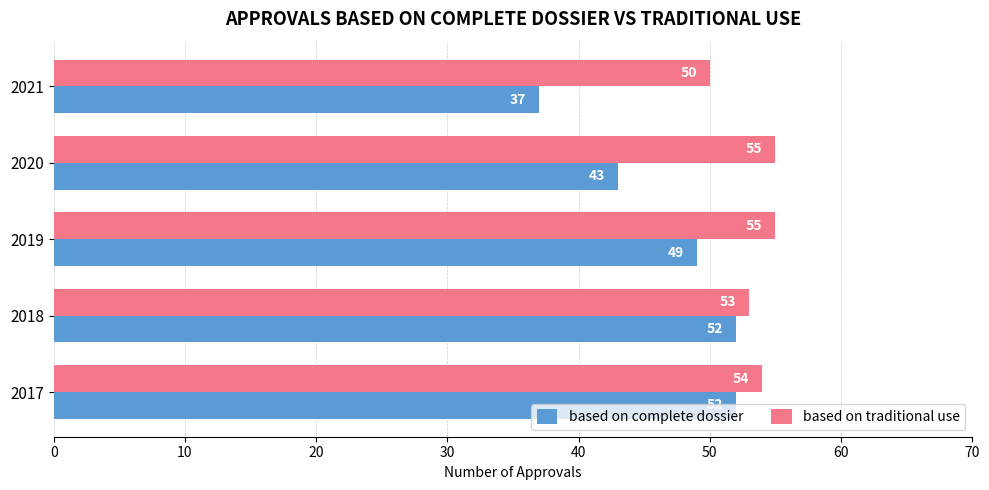

What is the spread (max minus min) of values at 2021?

13